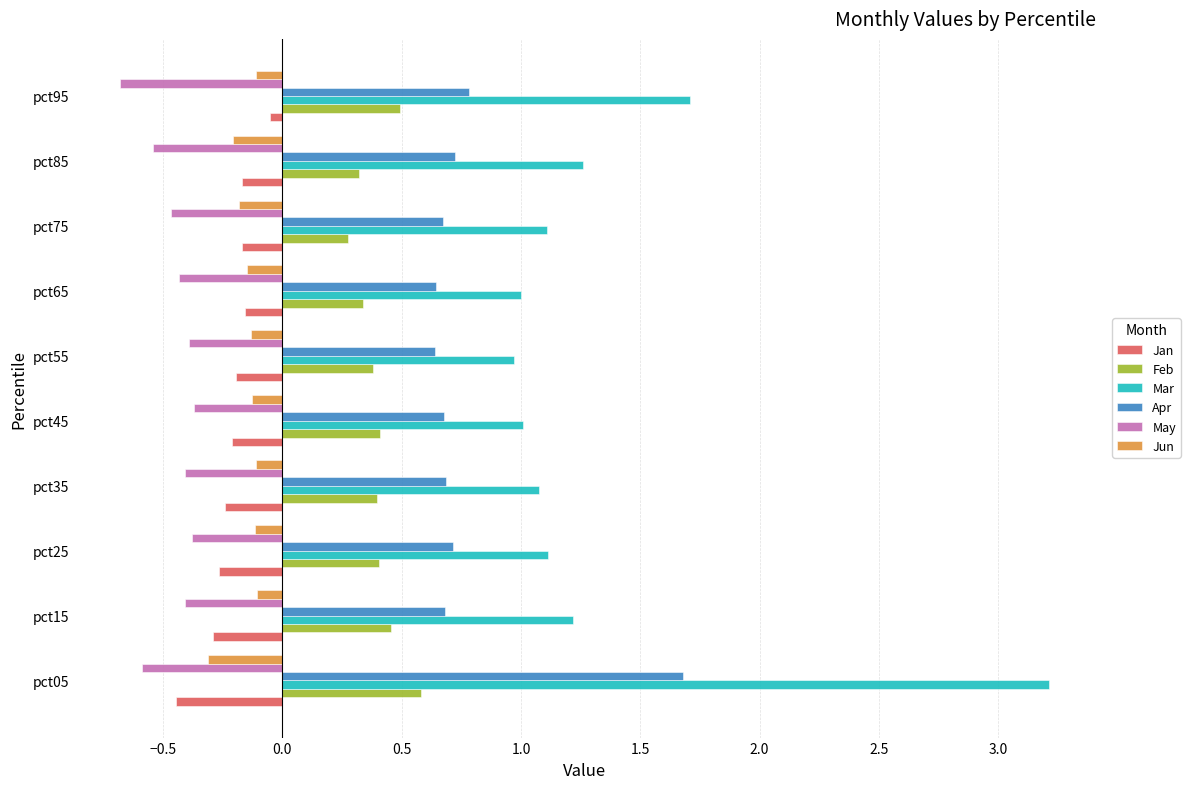

What is the sum of all May values?

-4.7